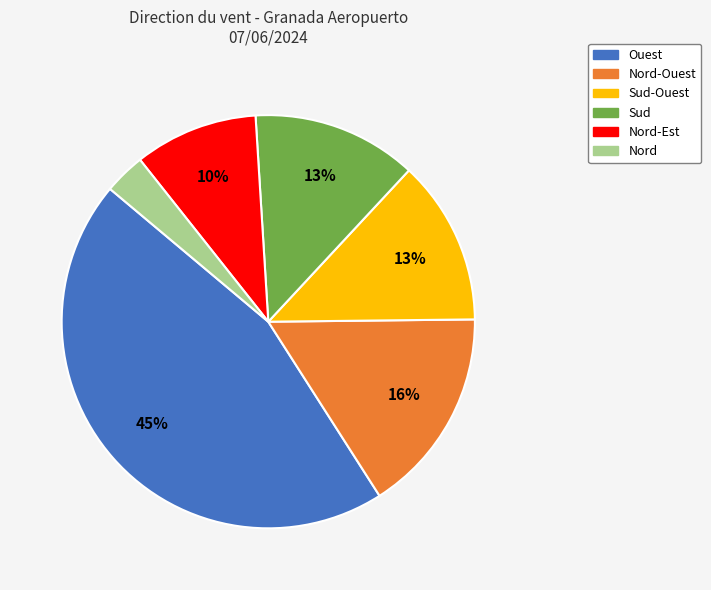

Which slice is the largest?

Ouest